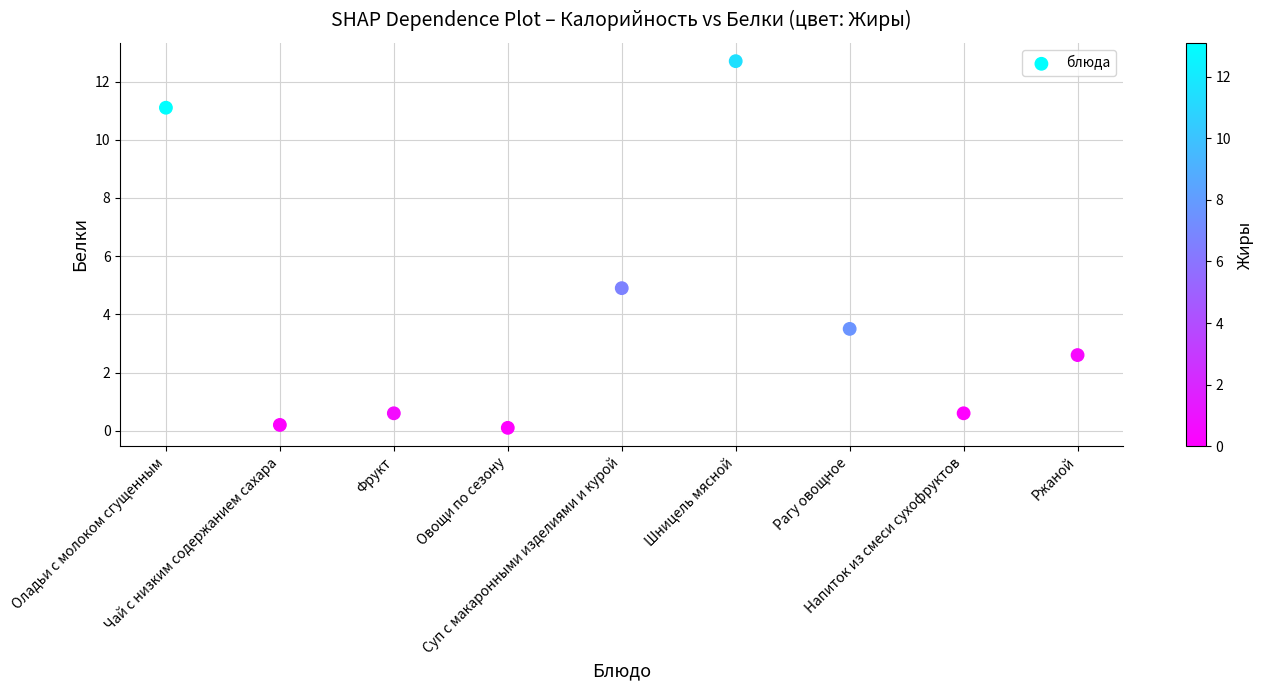

What is the average Y value?

4.0